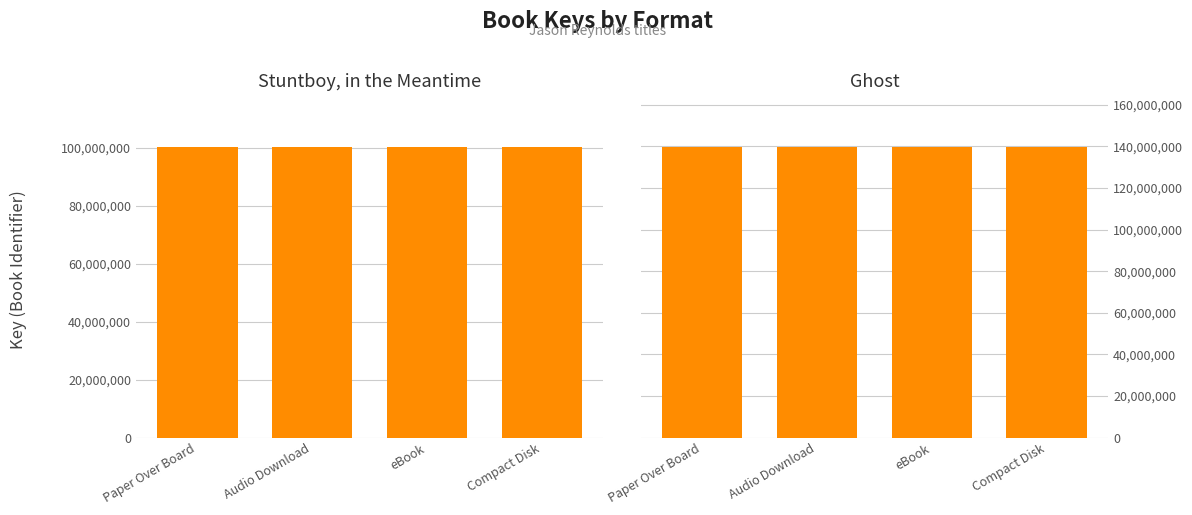

The value of Stuntboy, in the Meantime at Paper Over Board is 100217220. True or false?

True